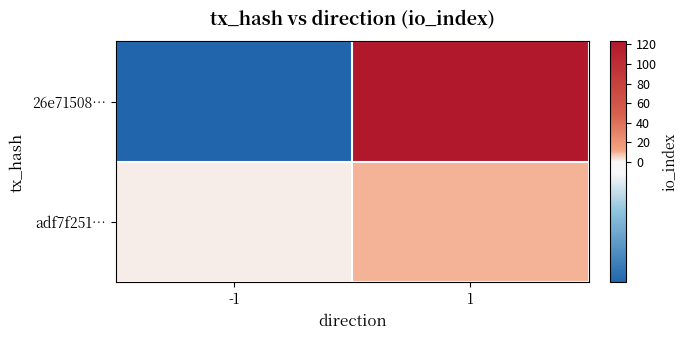

Which label corresponds to the smallest value in the chart?

-1